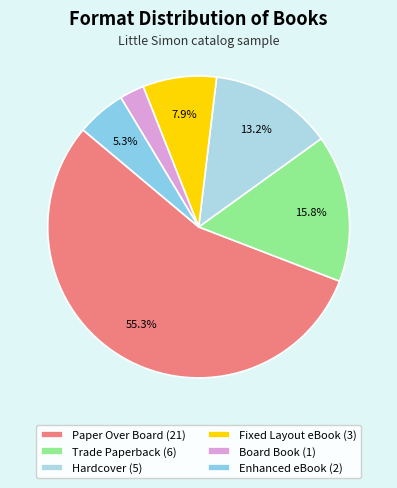

Between Enhanced eBook and Fixed Layout eBook, which is larger?

Fixed Layout eBook